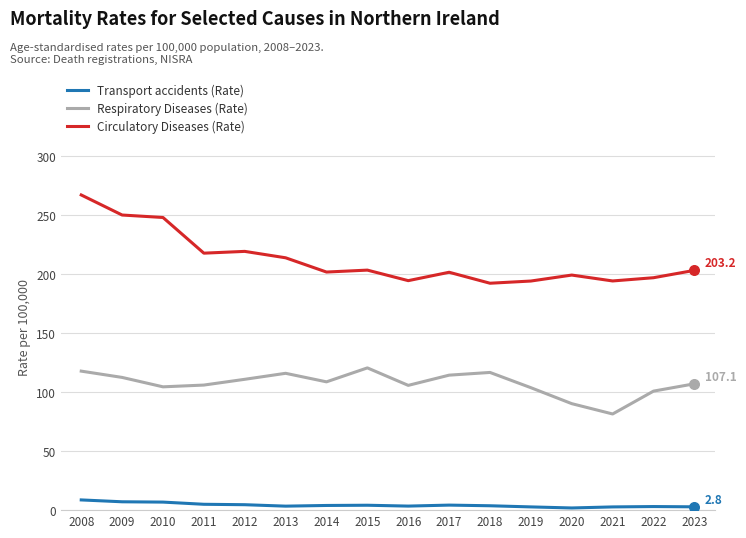

Which series has the widest spread of values?

Circulatory Diseases (Rate)